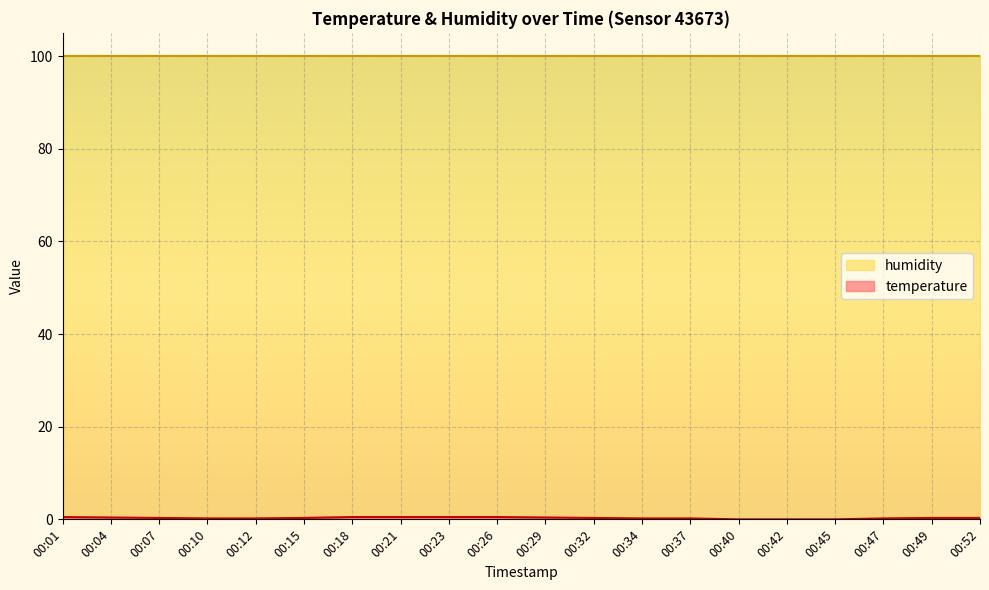

Reading left to right, extract all data points from this chart.

0.5	0.4	0.3	0.2	0.2	0.3	0.5	0.5	0.5	0.5	0.4	0.3	0.2	0.2	0.0	0.0	0.0	0.2	0.3	0.3